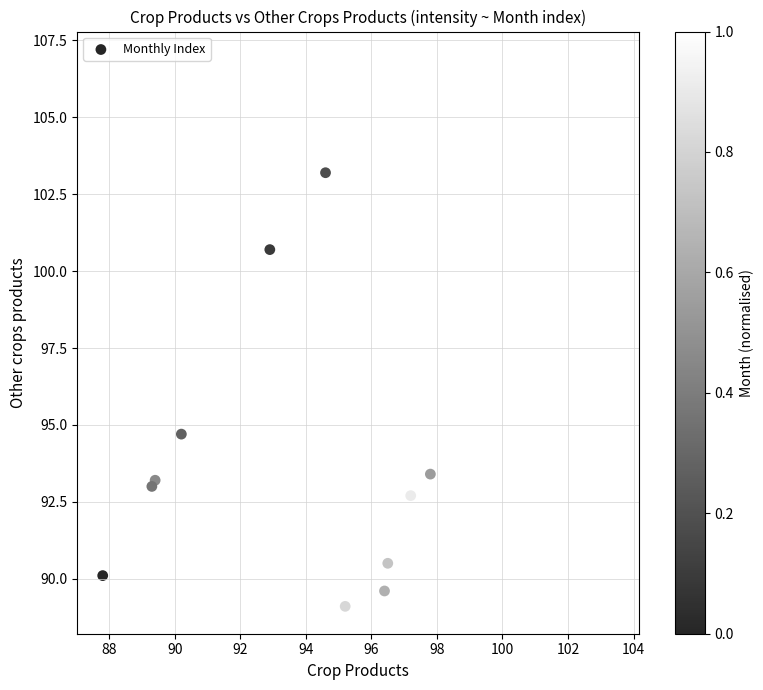

What Y value in the scatter plot is closest to 98?

100.7